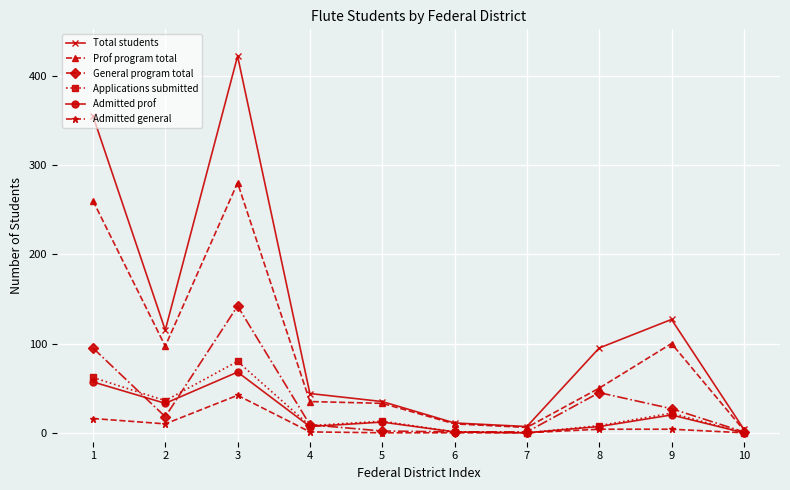

Which series has the widest spread of values?

Total students